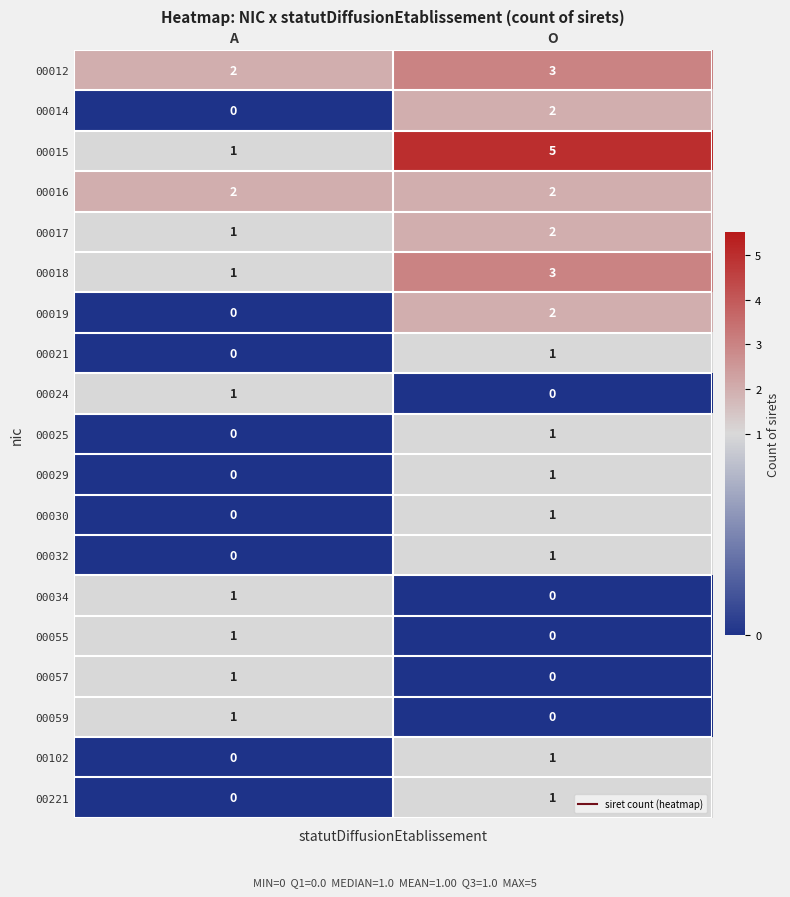

Is it true that 00014 equals 1 at O?

False